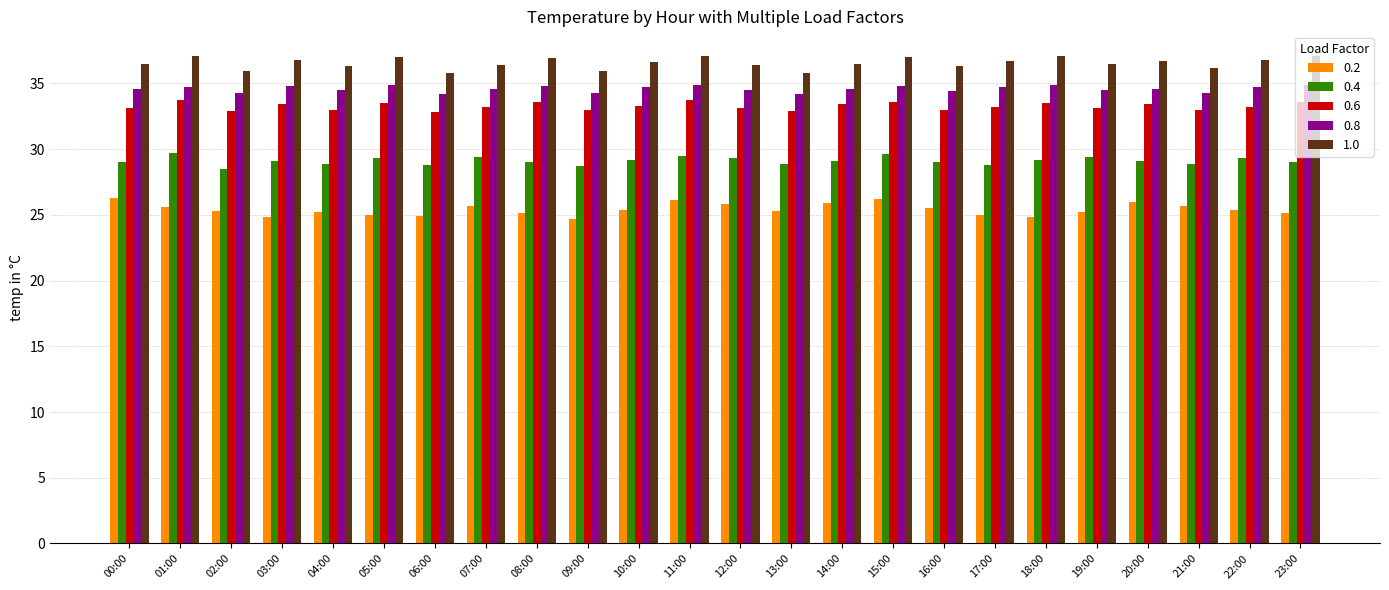

How many series are shown in this chart?

5